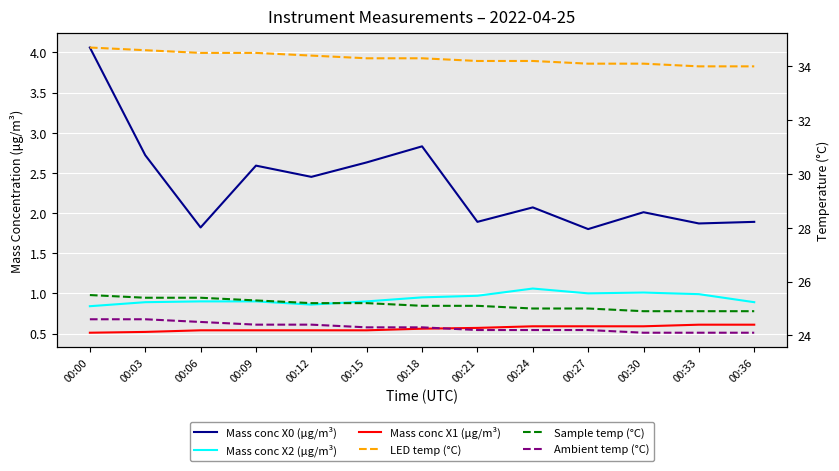

True or false: LED temp (°C) and Mass conc X1 (μg/m³) intersect in this chart.

False